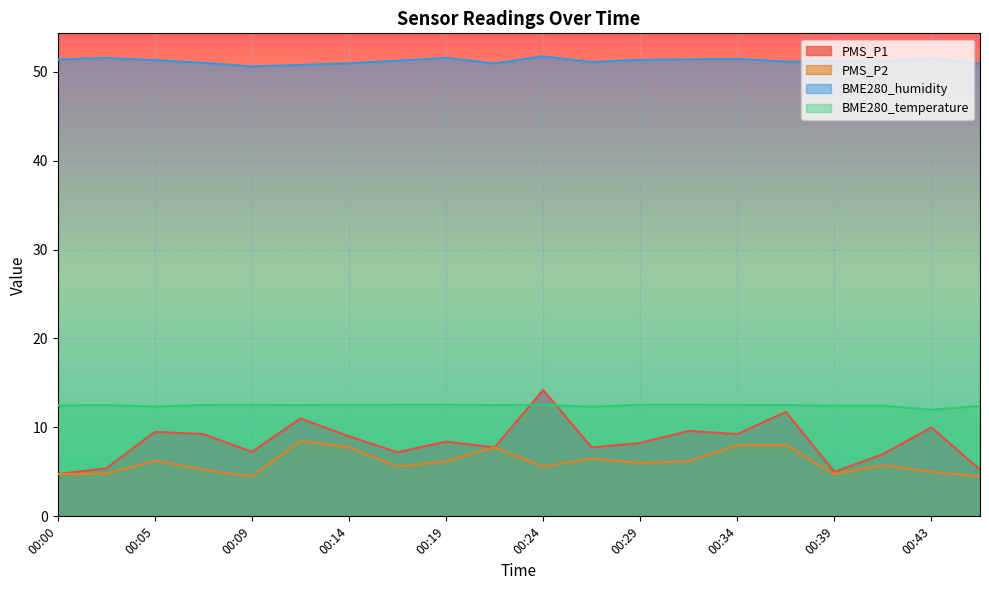

Which has a higher value, 00:24 or 00:19?

00:24